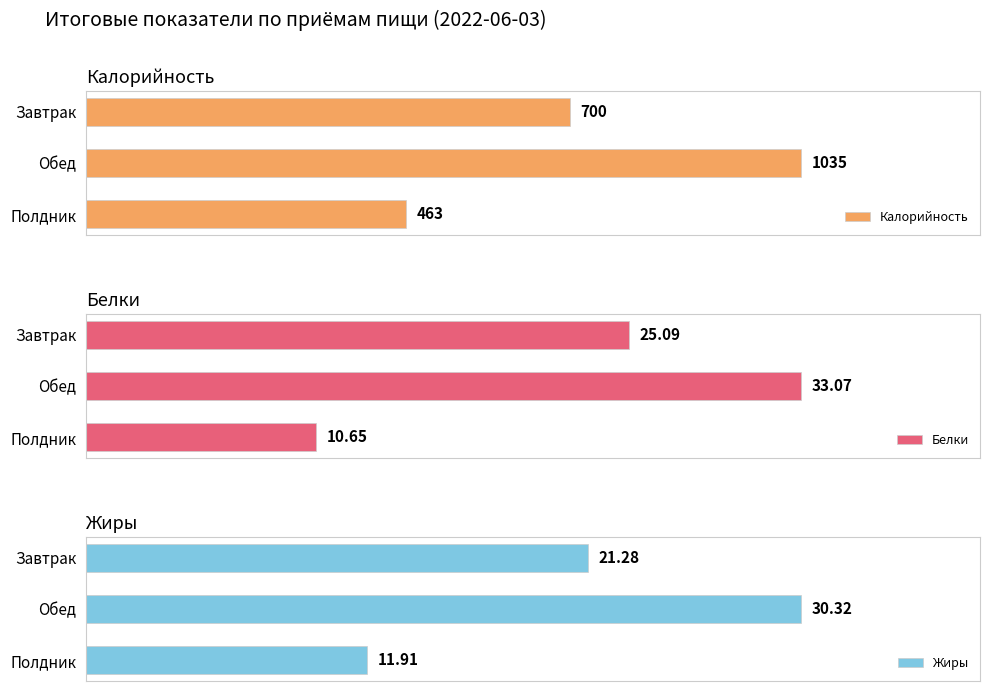

Rank the series by their maximum value, from highest to lowest.

Калорийность, Белки, Жиры